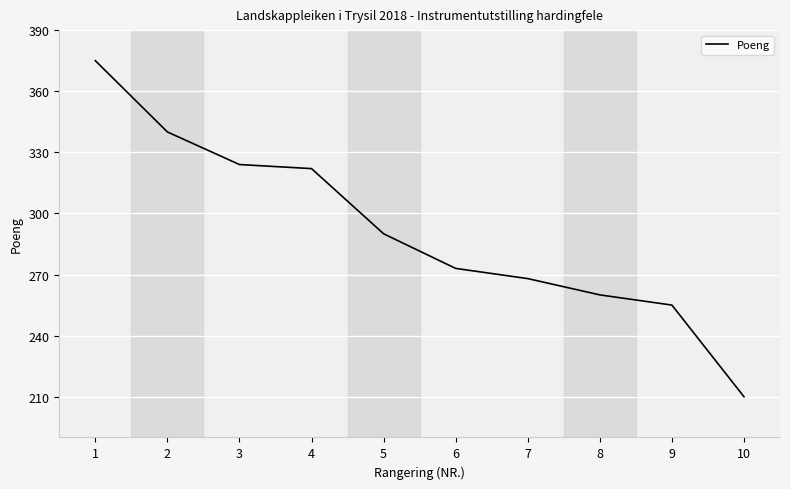

What is the minimum value shown in the chart?

210